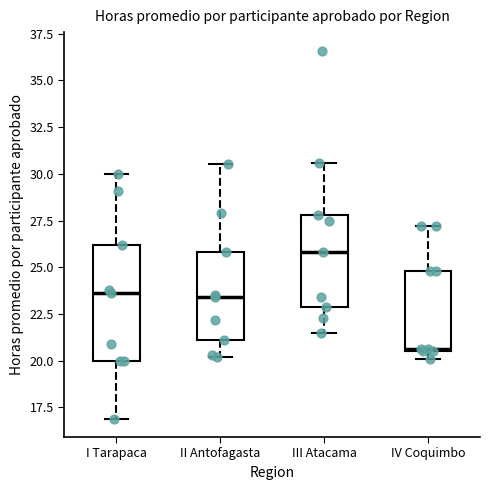

Which box is the tallest, from its lower edge to its upper edge?

I Tarapaca